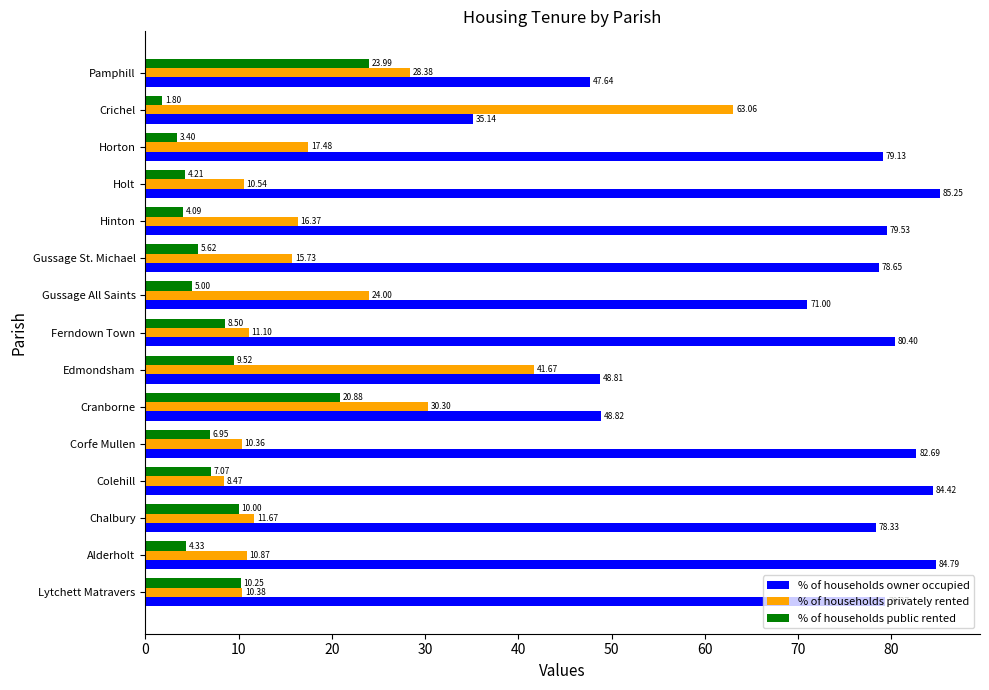

List the series in order of their overall mean, lowest first.

% of households public rented, % of households privately rented, % of households owner occupied